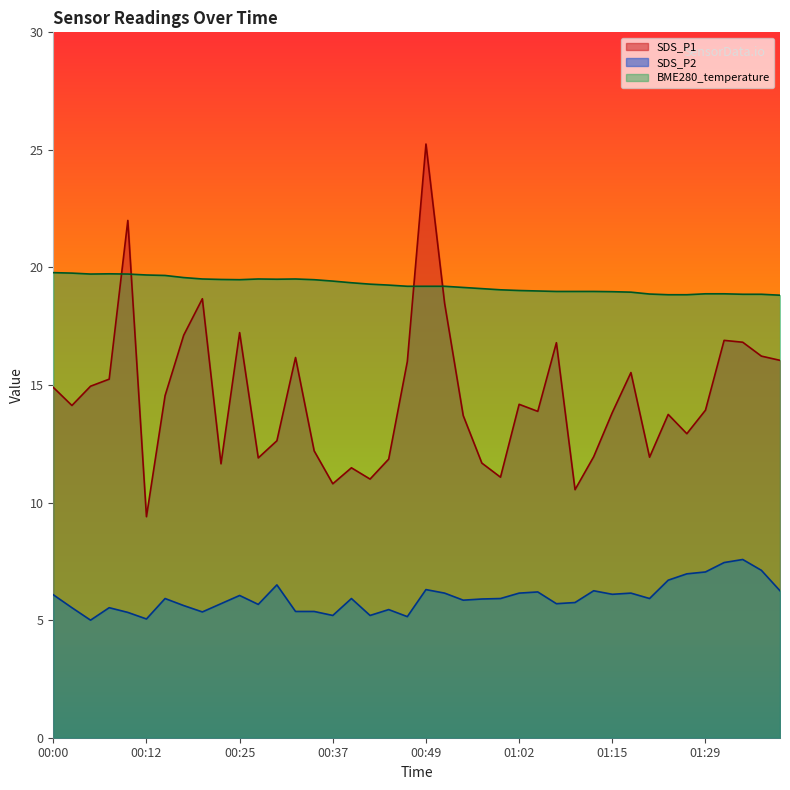

Reading left to right, transcribe all the data shown in this chart.

SDS_P1: 00:00=14.9	00:03=14.1	00:05=14.9	00:07=15.2	00:10=22.0	00:12=9.4	00:15=14.6	00:17=17.1	00:20=18.7	00:22=11.7	00:25=17.2	00:27=11.9	00:30=12.6	00:32=16.2	00:35=12.2	00:37=10.8	00:39=11.5	00:42=11.0	00:44=11.8	00:47=16.0	00:49=25.2	00:52=18.5	00:54=13.7	00:57=11.7	00:59=11.1	01:02=14.2	01:04=13.9	01:07=16.8	01:09=10.6	01:13=11.9	01:15=13.8	01:18=15.5	01:21=11.9	01:24=13.8	01:26=12.9	01:29=13.9	01:31=16.9	01:34=16.8	01:36=16.2	01:39=16.1
SDS_P2: 00:00=6.1	00:03=5.5	00:05=5.0	00:07=5.5	00:10=5.3	00:12=5.0	00:15=5.9	00:17=5.6	00:20=5.3	00:22=5.7	00:25=6.0	00:27=5.7	00:30=6.5	00:32=5.4	00:35=5.4	00:37=5.2	00:39=5.9	00:42=5.2	00:44=5.5	00:47=5.2	00:49=6.3	00:52=6.2	00:54=5.8	00:57=5.9	00:59=5.9	01:02=6.2	01:04=6.2	01:07=5.7	01:09=5.8	01:13=6.2	01:15=6.1	01:18=6.2	01:21=5.9	01:24=6.7	01:26=7.0	01:29=7.0	01:31=7.5	01:34=7.6	01:36=7.1	01:39=6.2
BME280_temperature: 00:00=19.8	00:03=19.8	00:05=19.7	00:07=19.7	00:10=19.7	00:12=19.7	00:15=19.7	00:17=19.6	00:20=19.5	00:22=19.5	00:25=19.5	00:27=19.5	00:30=19.5	00:32=19.5	00:35=19.5	00:37=19.4	00:39=19.4	00:42=19.3	00:44=19.2	00:47=19.2	00:49=19.2	00:52=19.2	00:54=19.1	00:57=19.1	00:59=19.1	01:02=19.0	01:04=19.0	01:07=19.0	01:09=19.0	01:13=19.0	01:15=19.0	01:18=18.9	01:21=18.9	01:24=18.8	01:26=18.8	01:29=18.9	01:31=18.9	01:34=18.9	01:36=18.9	01:39=18.8